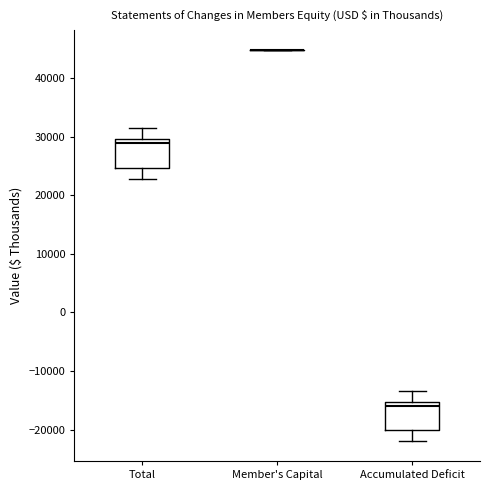

Reading left to right, transcribe this box plot: for each box, give where its median line is, the range the box spans, and where its two whiskers end, as read against the y-axis. The values are not printed on the chart, so give them approximately, as read against the axis.

Total: median 29000, box 25000 to 30000, whiskers 23000 to 31000
Member's Capital: box collapsed to a line at 45000, whiskers 45000 to 45000
Accumulated Deficit: median -16000, box -20000 to -15000, whiskers -22000 to -13000